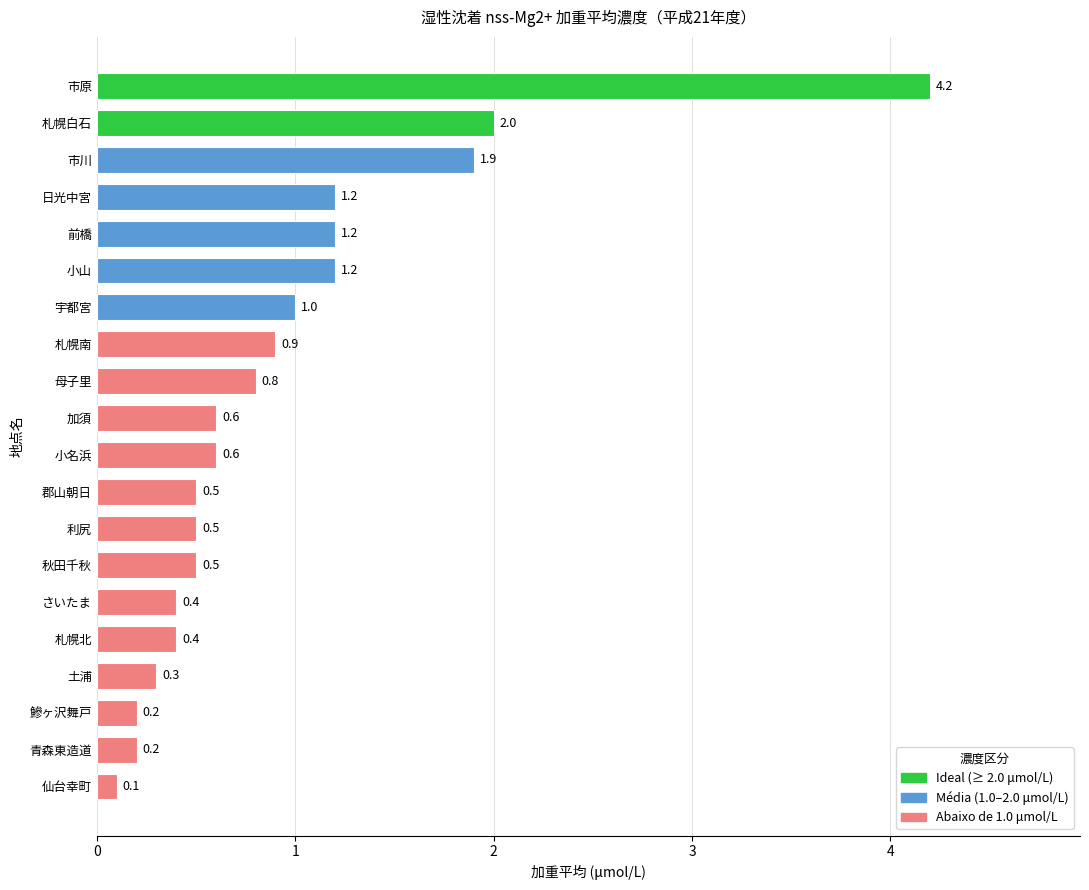

Are the bars grouped side by side (vs. stacked)?

No